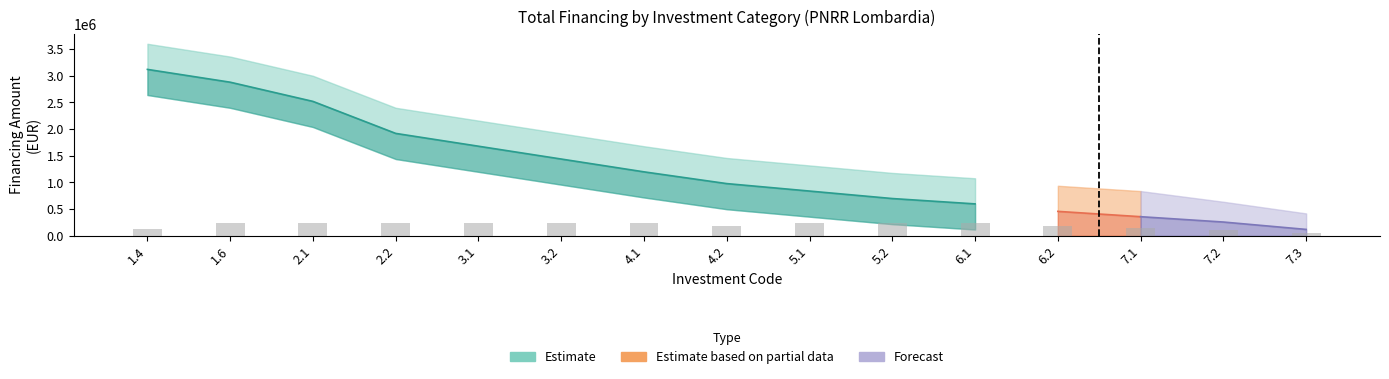

Between 1.6 and 3.1, which is larger?

1.6